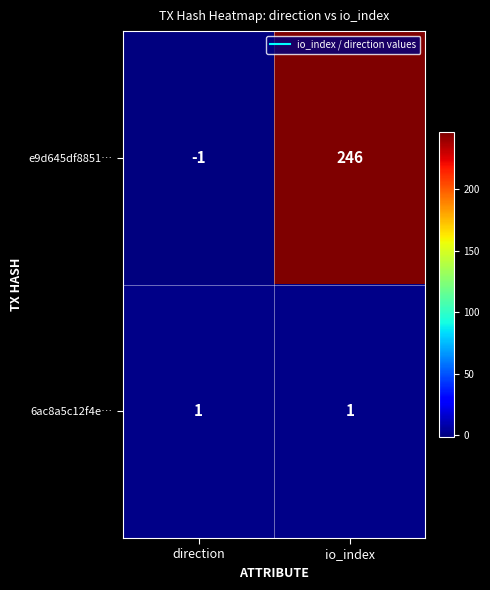

What is the sum of all e9d645df8851… values?

245